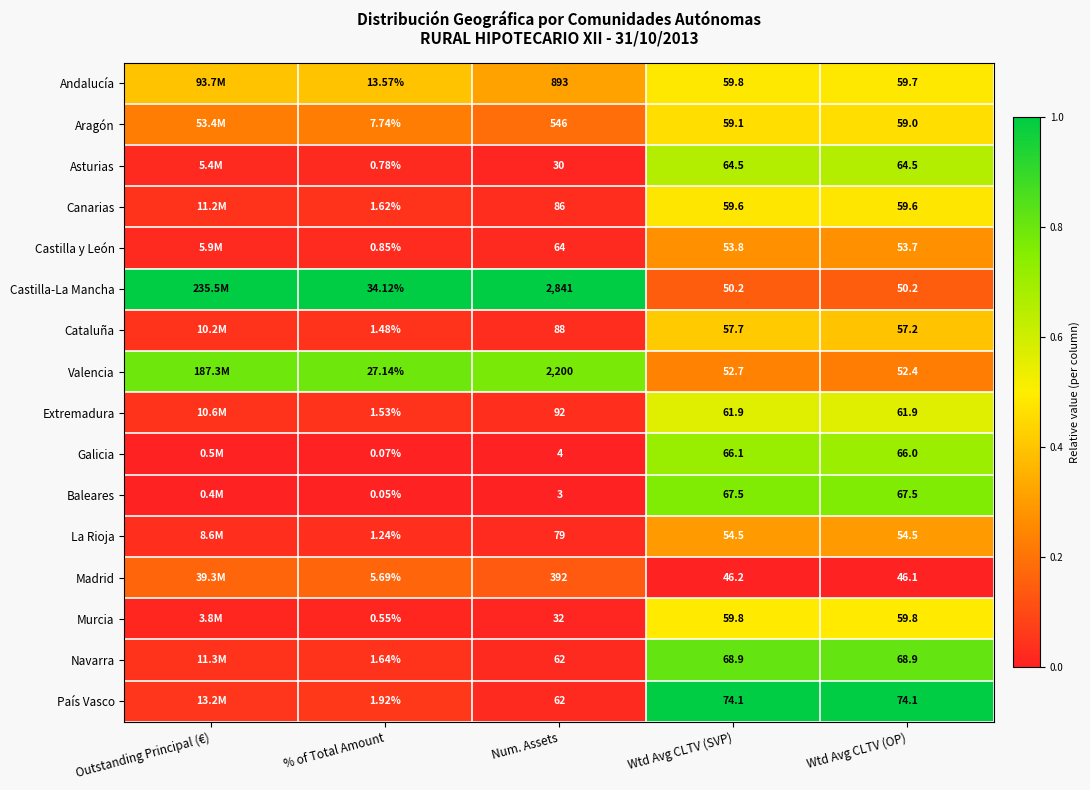

Is the value of Andalucía at Wtd Avg CLTV (SVP) greater than the value of Madrid at Wtd Avg CLTV (SVP)?

Yes